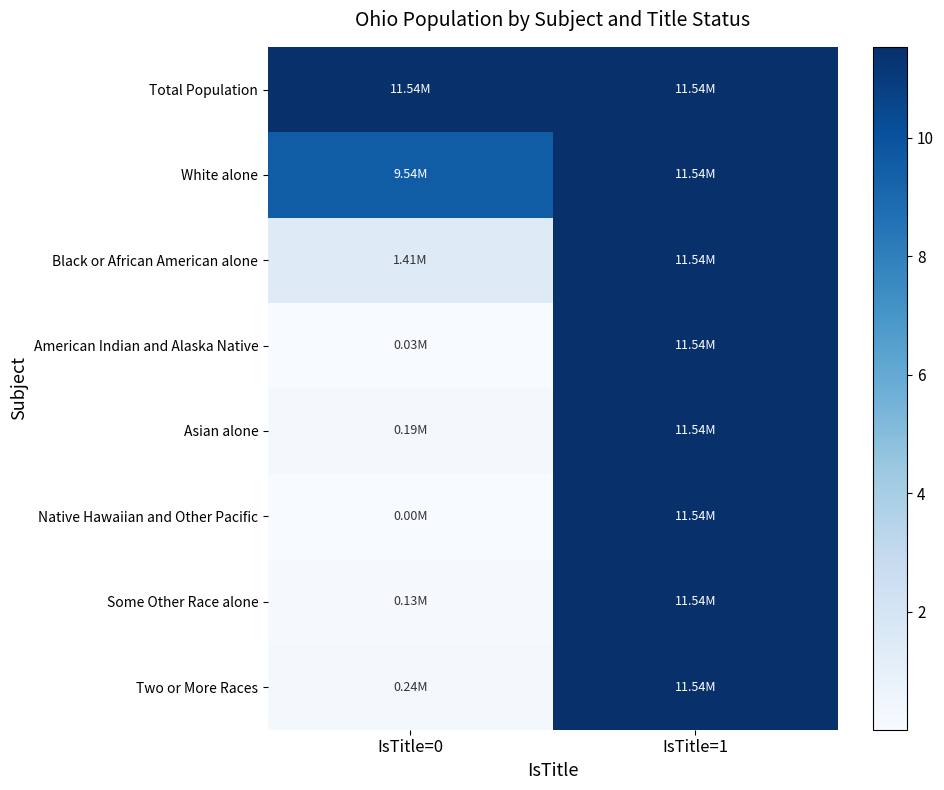

At IsTitle=1, list the series in order from smallest to largest.

Total Population, White alone, Black or African American alone, American Indian and Alaska Native, Asian alone, Native Hawaiian and Other Pacific, Some Other Race alone, Two or More Races